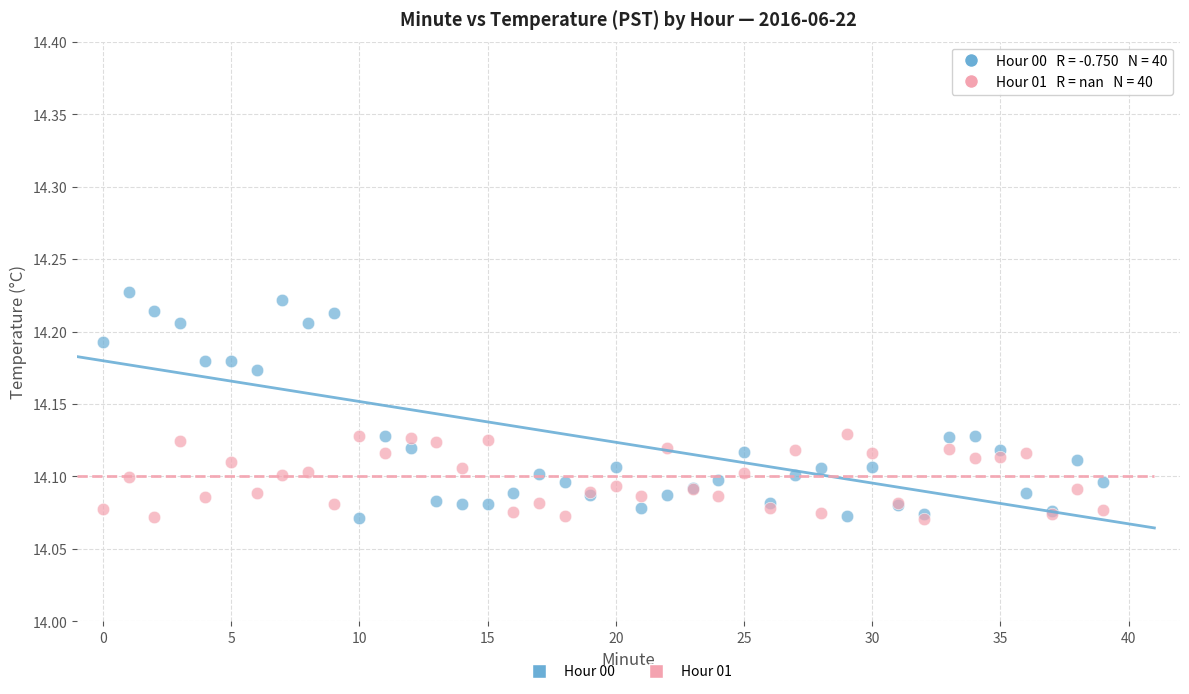

What are all the series names shown in the legend?

Hour 00, Hour 01